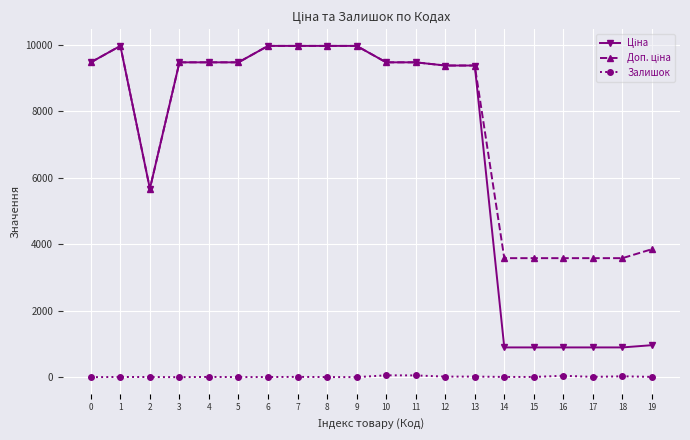

True or false: Залишок has more than 1 points higher than both neighbors.

True